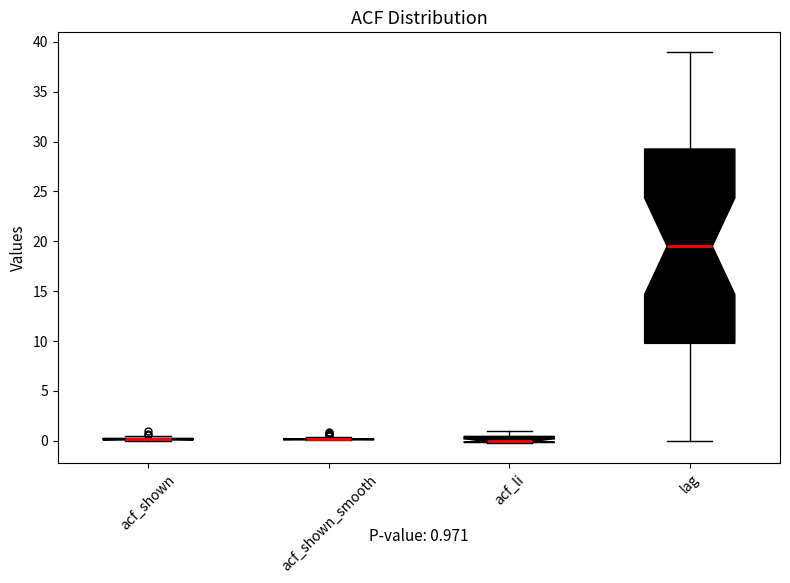

Which box is the tallest, from its lower edge to its upper edge?

lag